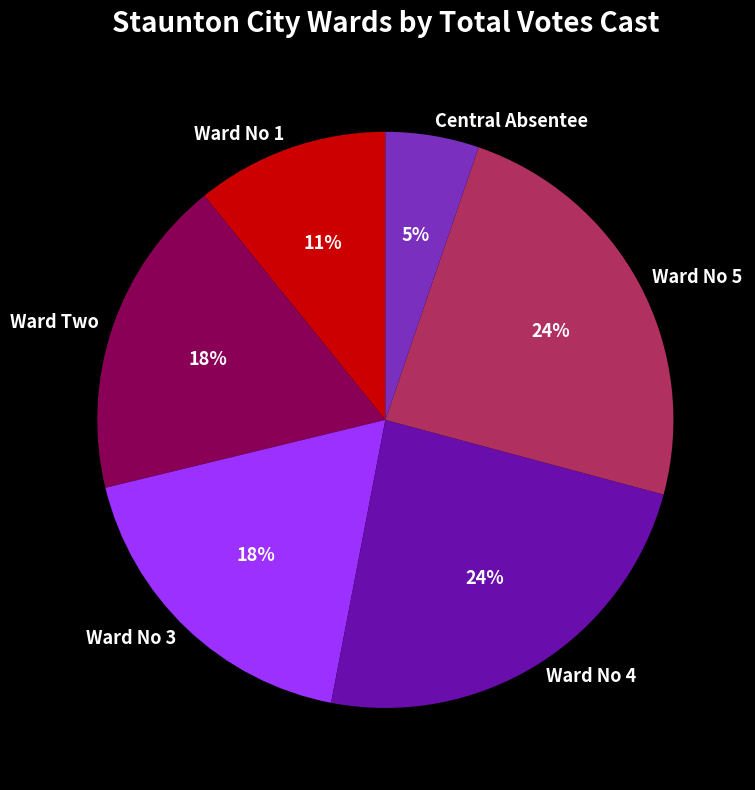

Is Central Absentee the majority of the pie?

No